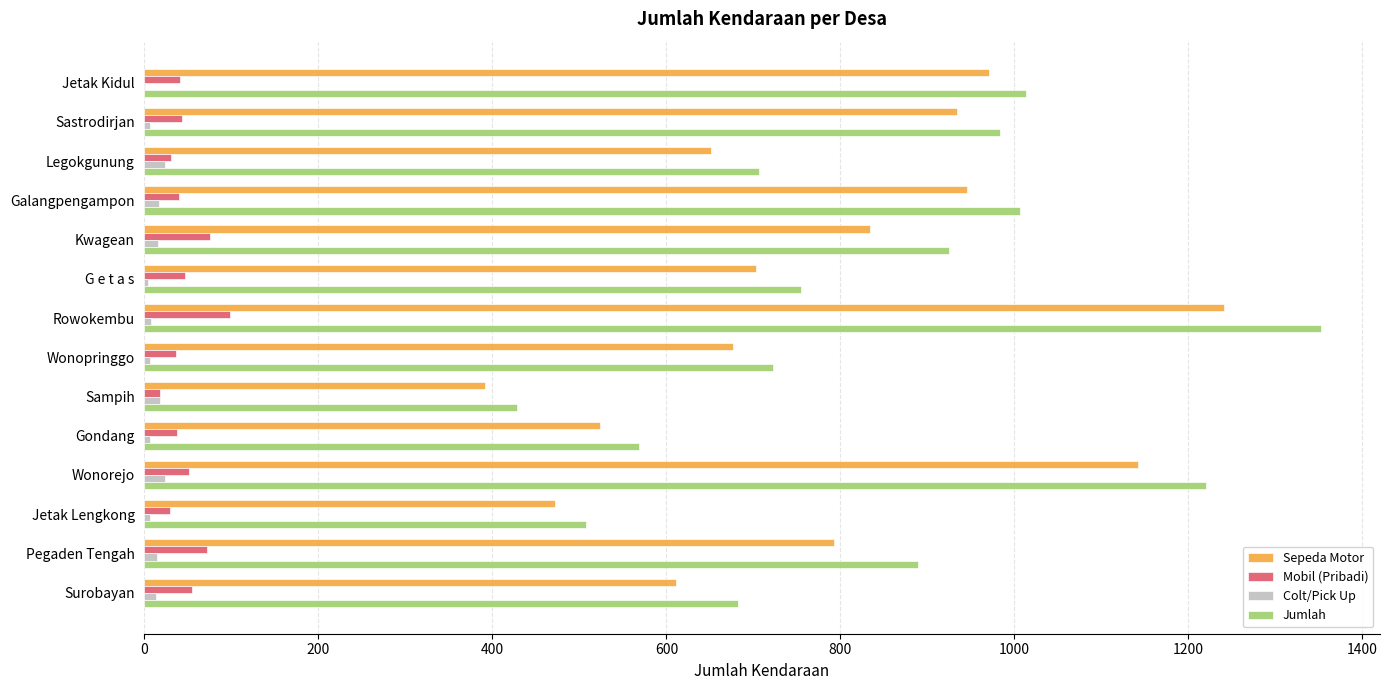

At which category is the sum across all series the highest?

Rowokembu